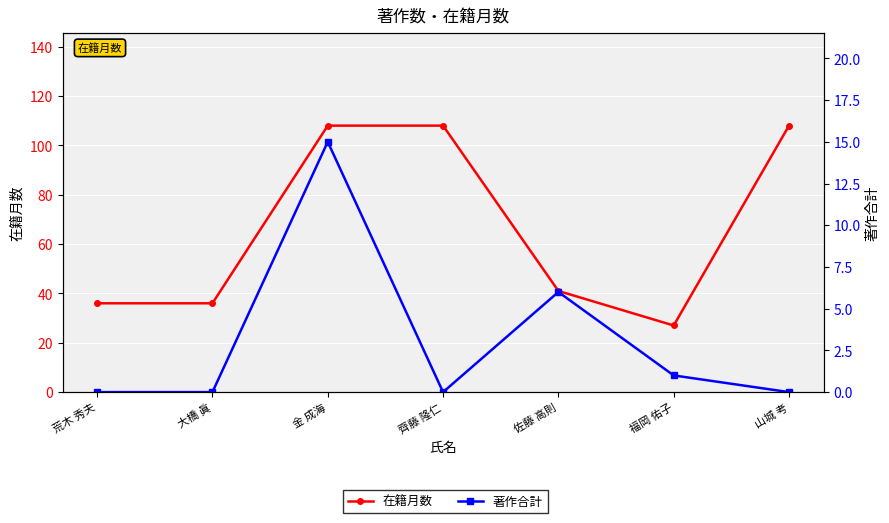

What is the sum of all 著作合計 values?

22